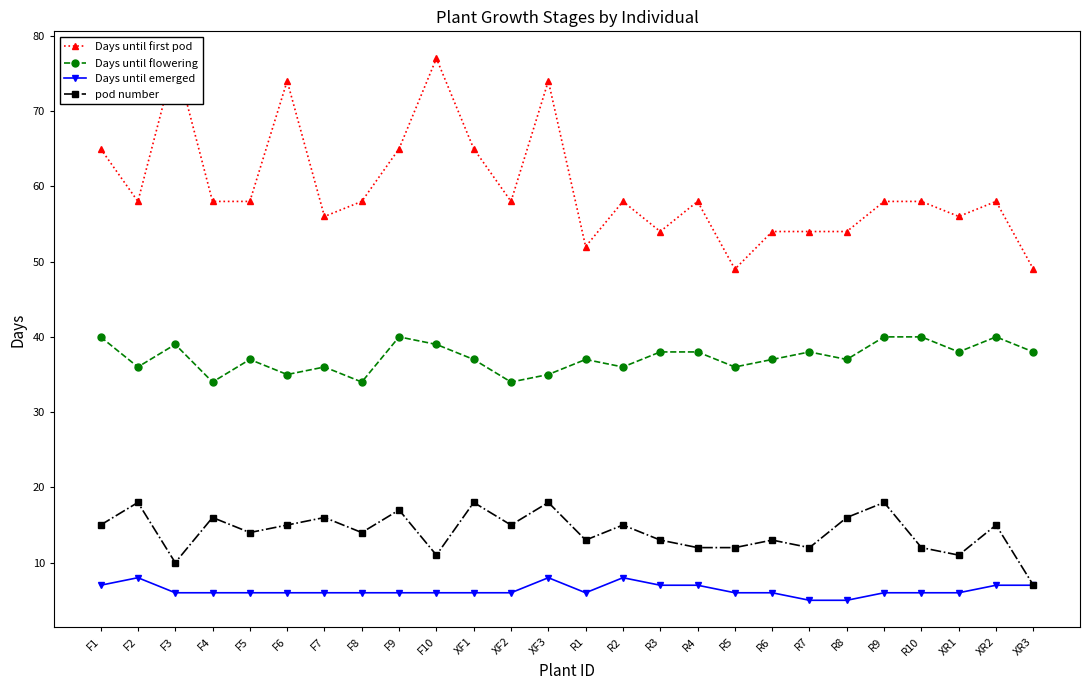

What is the value of the Days until flowering point at the 11th from the left?

37